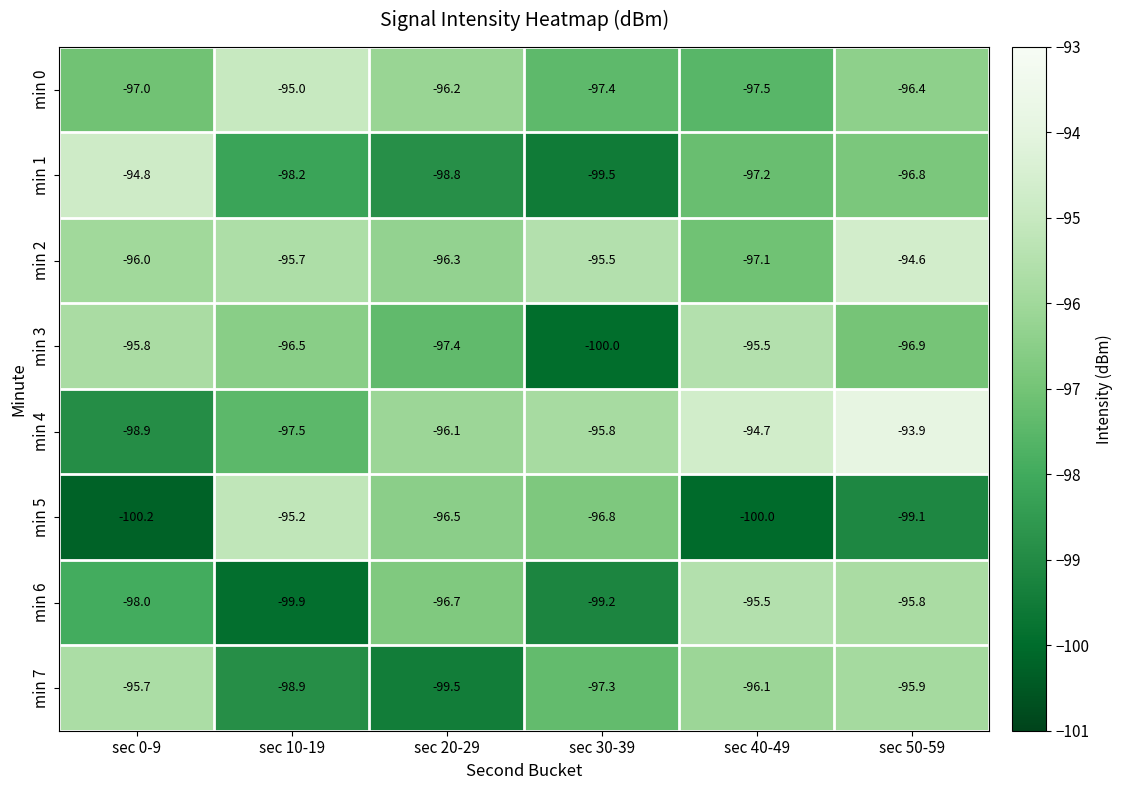

What is the approximate value of min 2 at sec 20-29?

-96.3